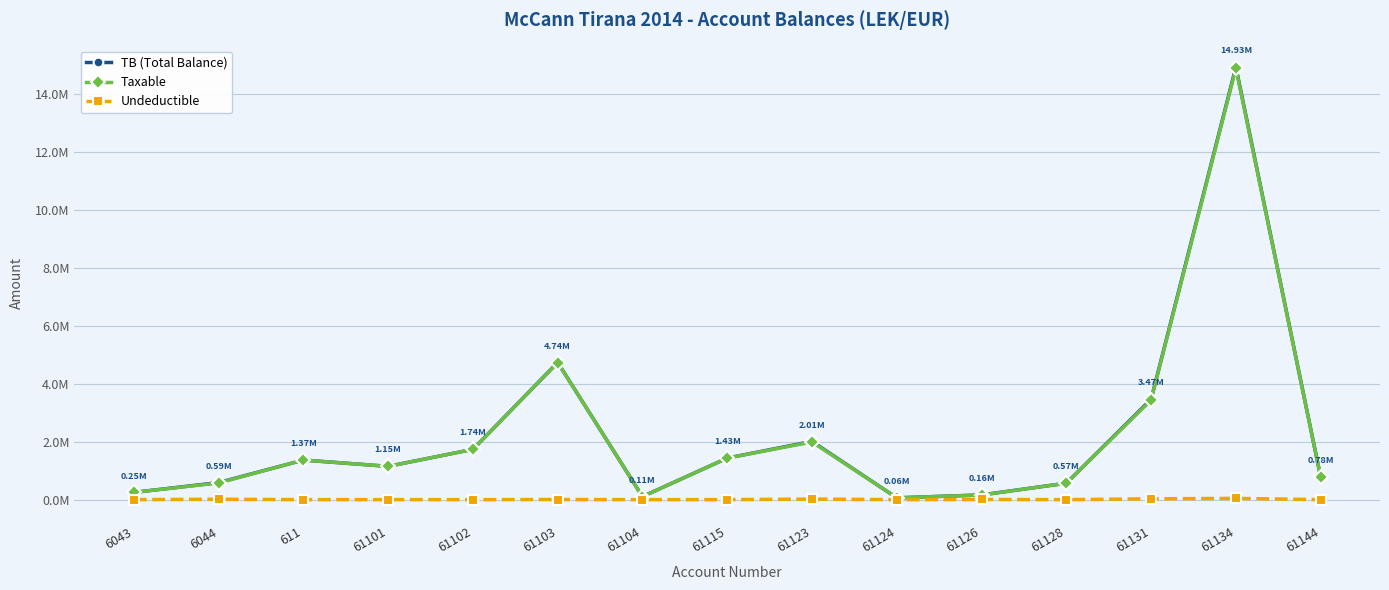

True or false: TB (Total Balance) has a value of 779642.1 at 61144.

True